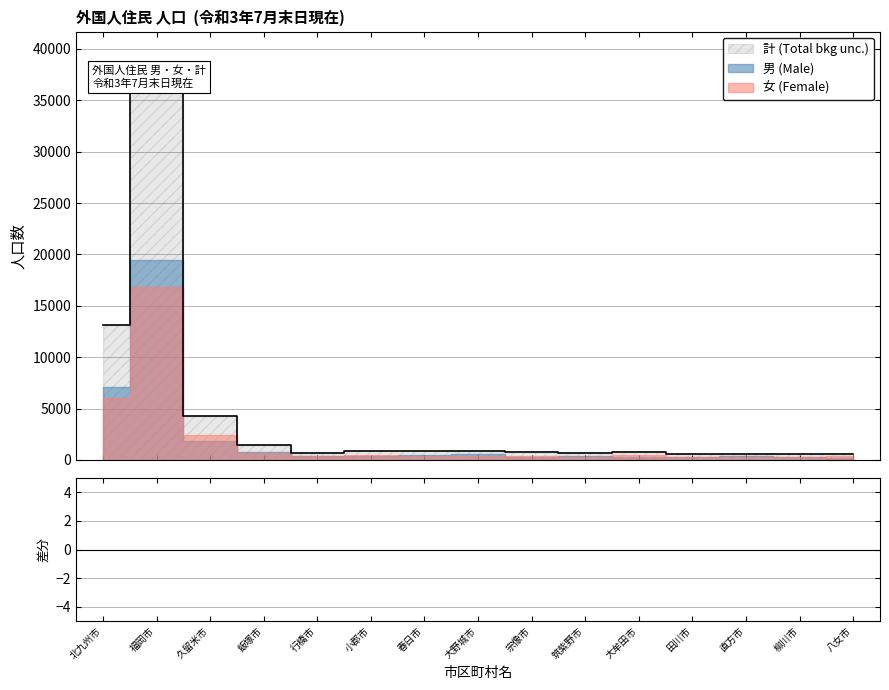

Does the chart contain stacked bars?

No